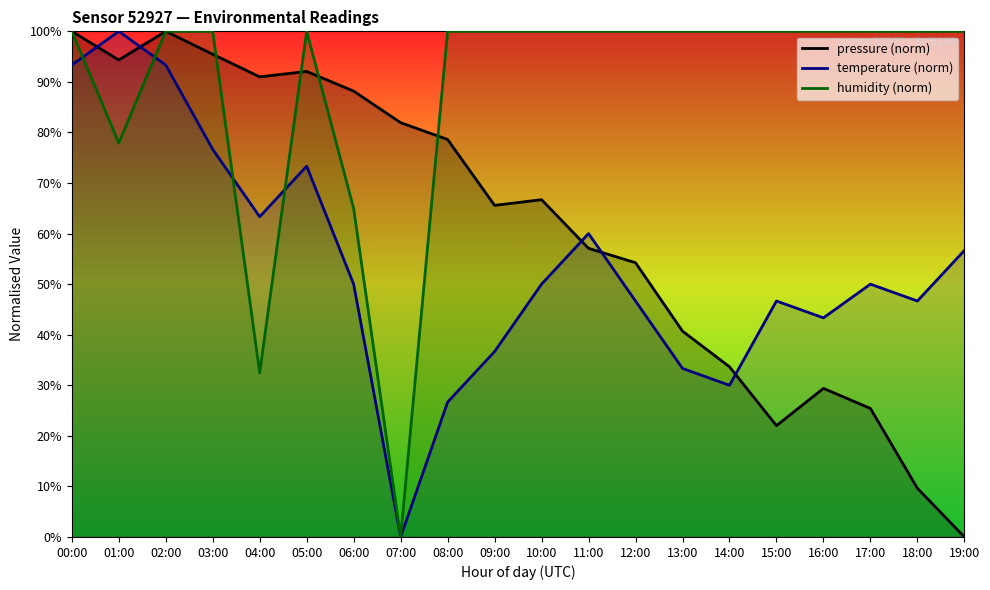

How many values in the pressure (norm) series are below 66?

10